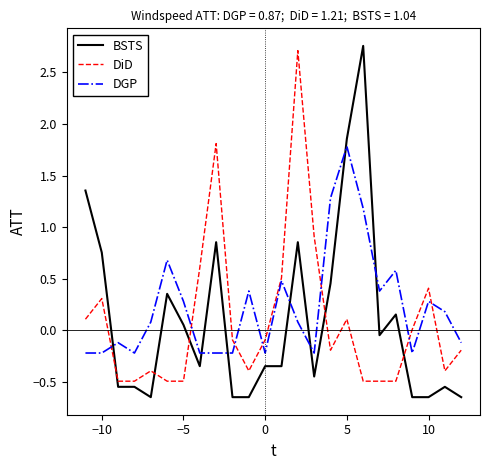

What is the highest value of the DiD series?

2.7